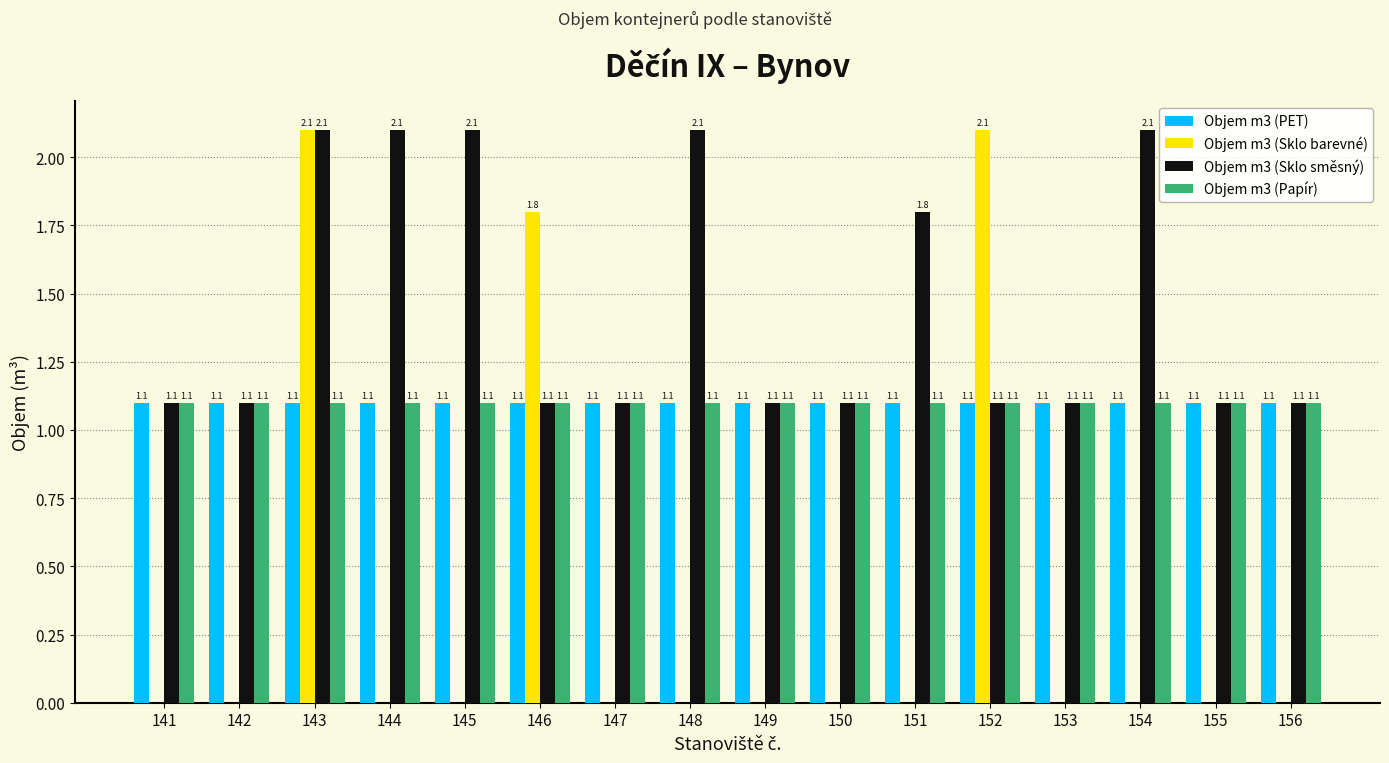

Reading left to right, list all the values displayed in this chart.

Objem m3 (PET): 141=1.1	142=1.1	143=1.1	144=1.1	145=1.1	146=1.1	147=1.1	148=1.1	149=1.1	150=1.1	151=1.1	152=1.1	153=1.1	154=1.1	155=1.1	156=1.1
Objem m3 (Sklo barevné): 141=0.0	142=0.0	143=2.1	144=0.0	145=0.0	146=1.8	147=0.0	148=0.0	149=0.0	150=0.0	151=0.0	152=2.1	153=0.0	154=0.0	155=0.0	156=0.0
Objem m3 (Sklo směsný): 141=1.1	142=1.1	143=2.1	144=2.1	145=2.1	146=1.1	147=1.1	148=2.1	149=1.1	150=1.1	151=1.8	152=1.1	153=1.1	154=2.1	155=1.1	156=1.1
Objem m3 (Papír): 141=1.1	142=1.1	143=1.1	144=1.1	145=1.1	146=1.1	147=1.1	148=1.1	149=1.1	150=1.1	151=1.1	152=1.1	153=1.1	154=1.1	155=1.1	156=1.1